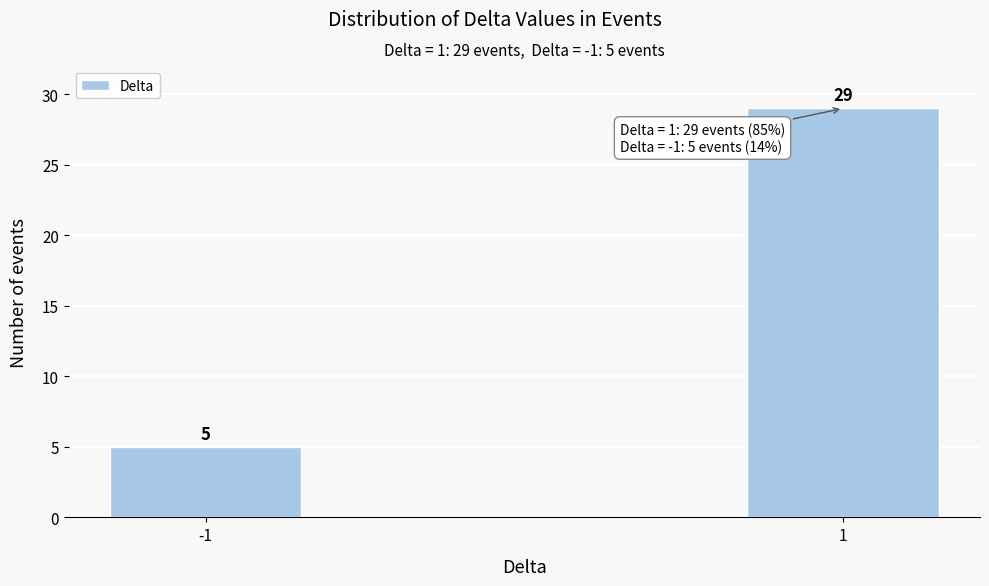

Reading left to right, transcribe all the data shown in this chart.

5	29